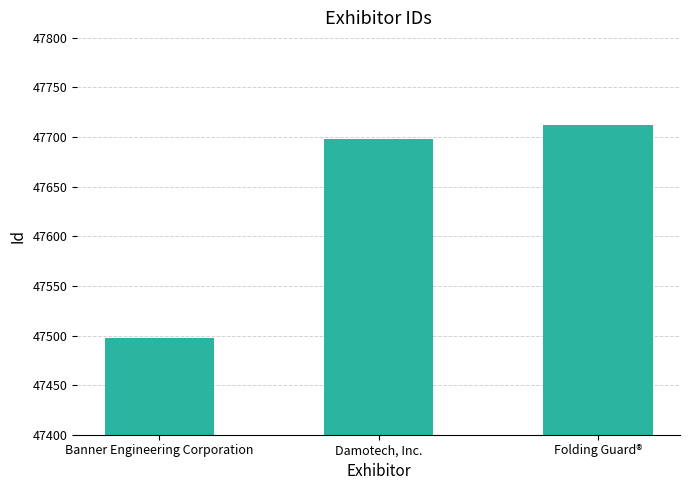

Which has a higher value, Banner Engineering Corporation or Folding Guard®?

Folding Guard®